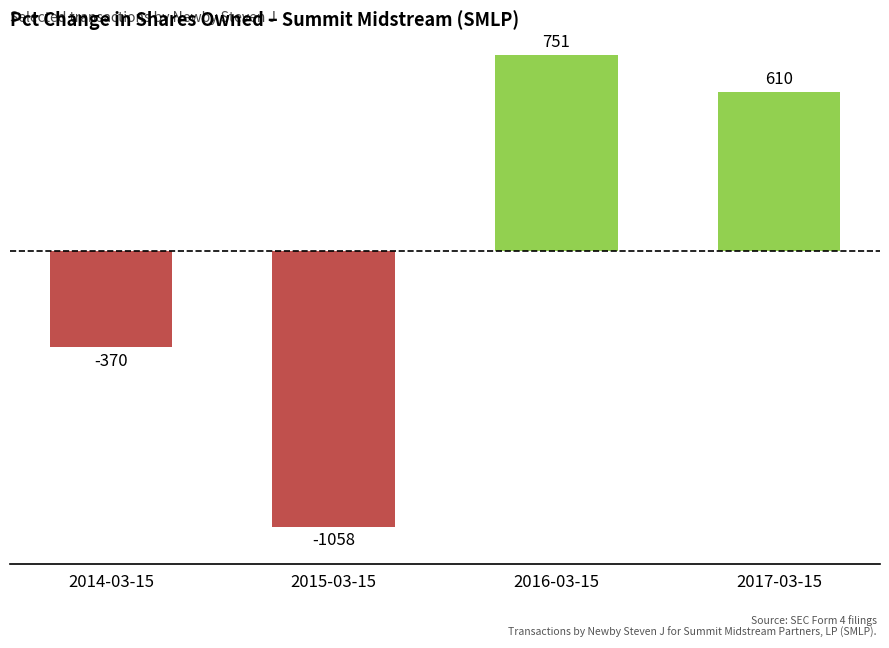

What position from the left is 2016-03-15?

3